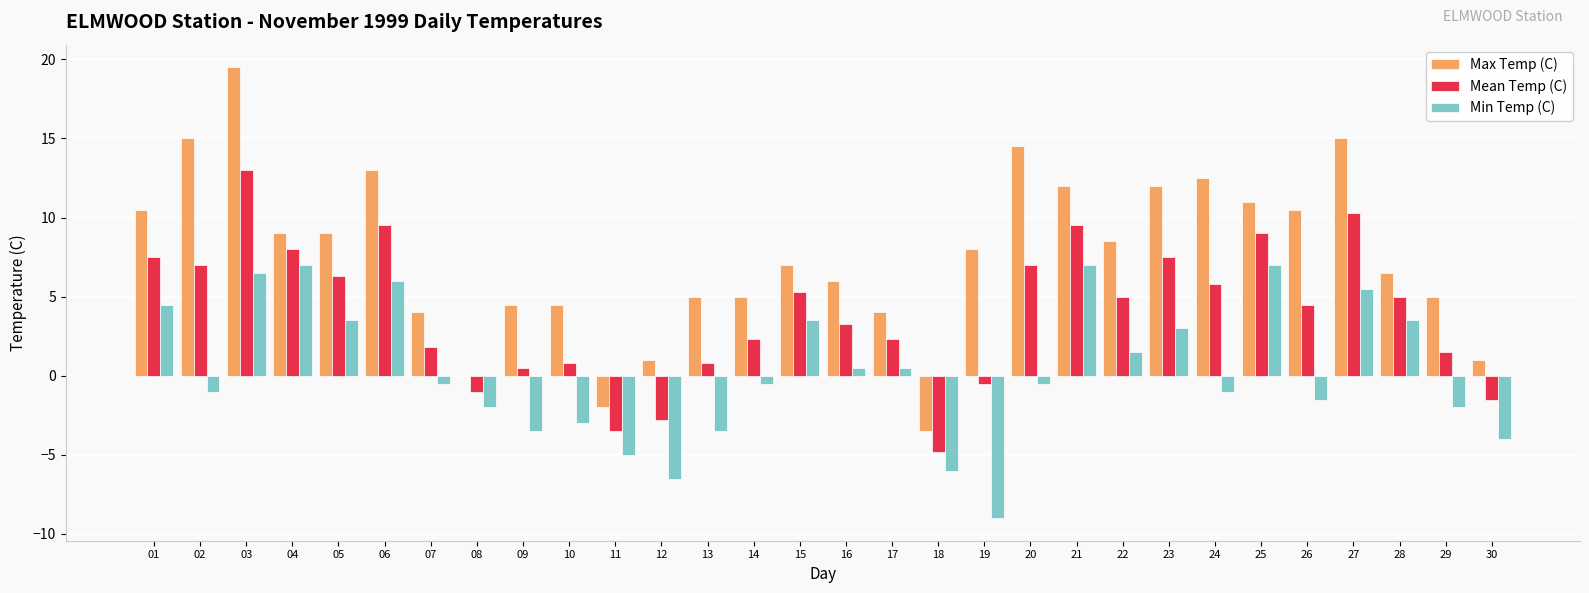

How many values in Mean Temp (C) are above zero?

24